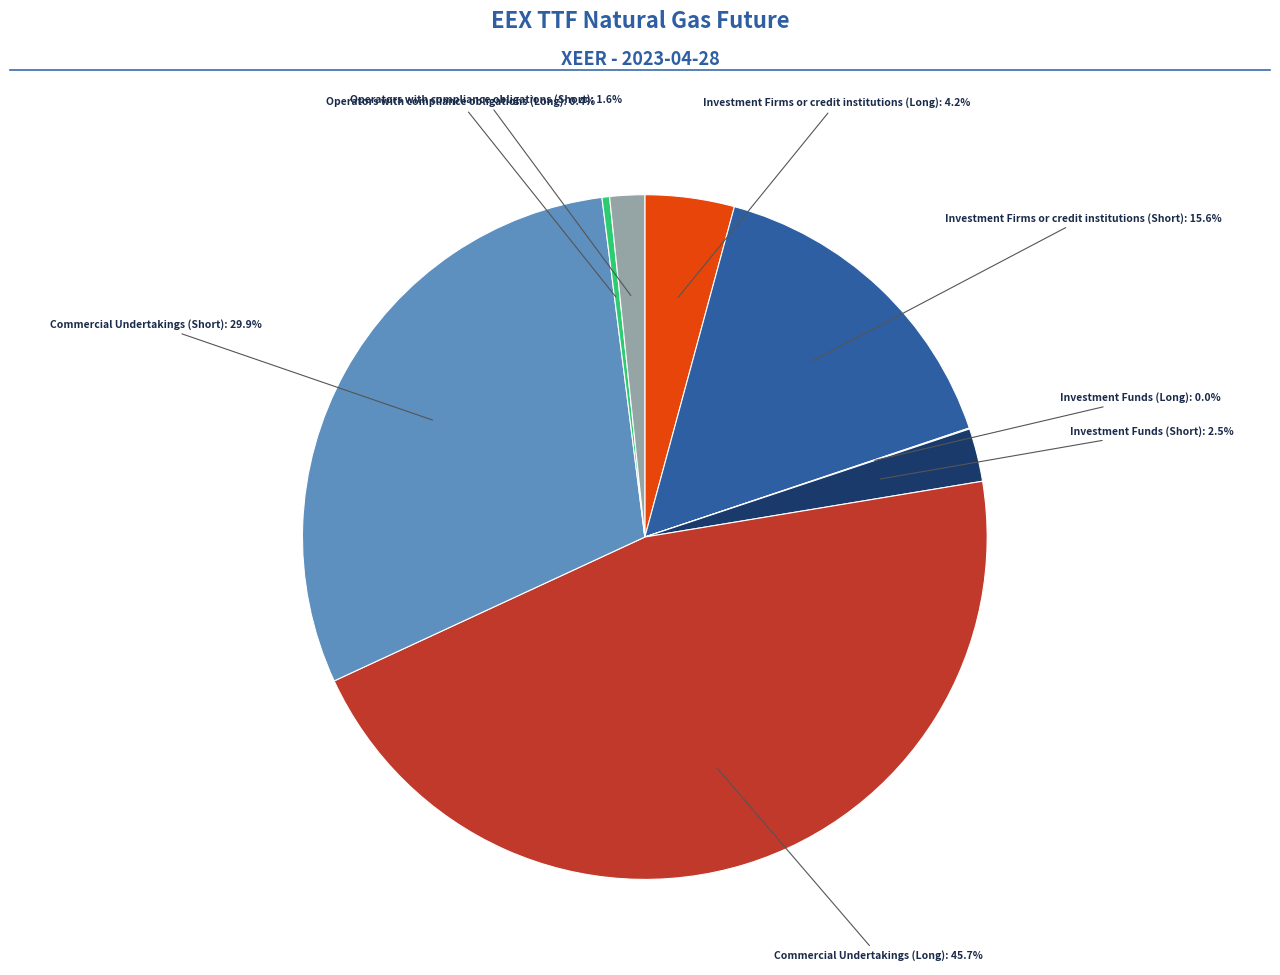

Is there any slice that represents more than half of the pie?

No